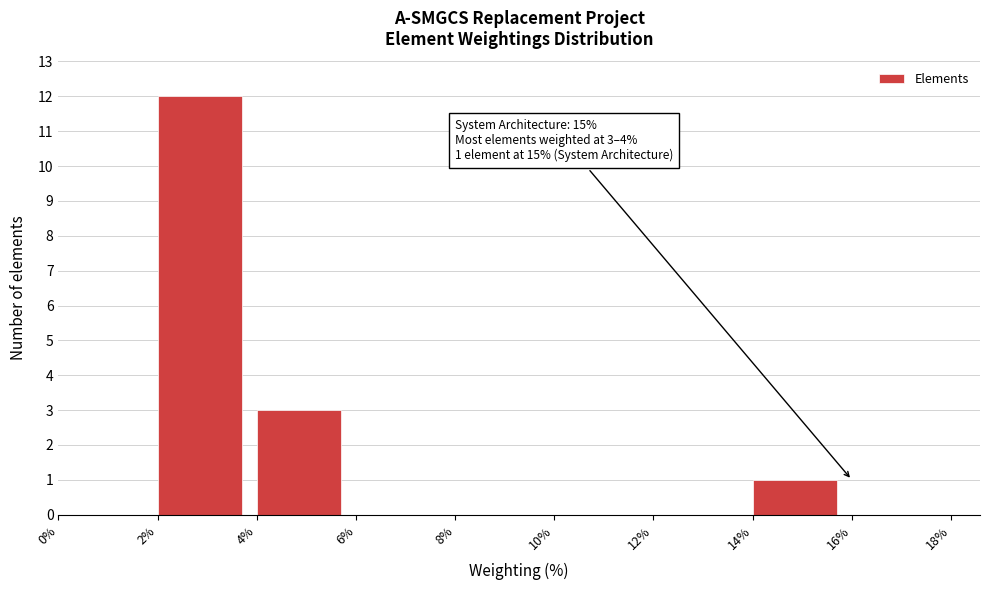

The chart shows a value of 0 at 0%. True or false?

True